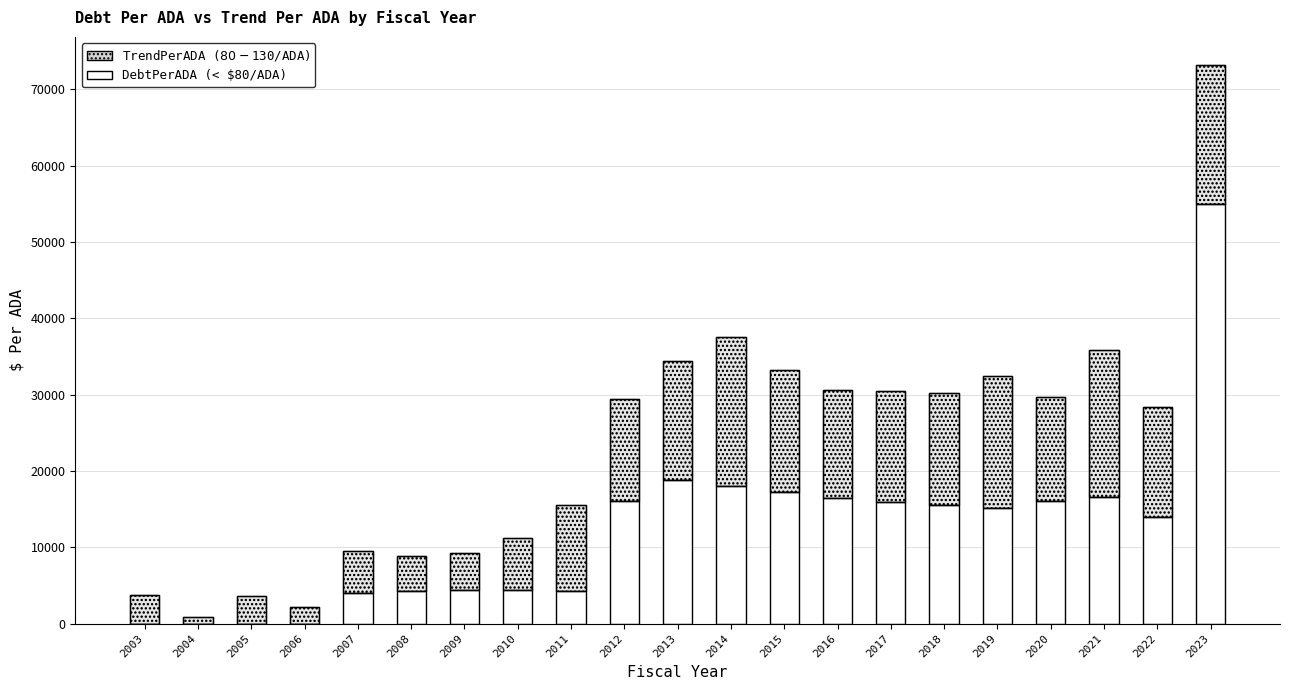

Read the TrendPerADA value at 2016.

14104.9